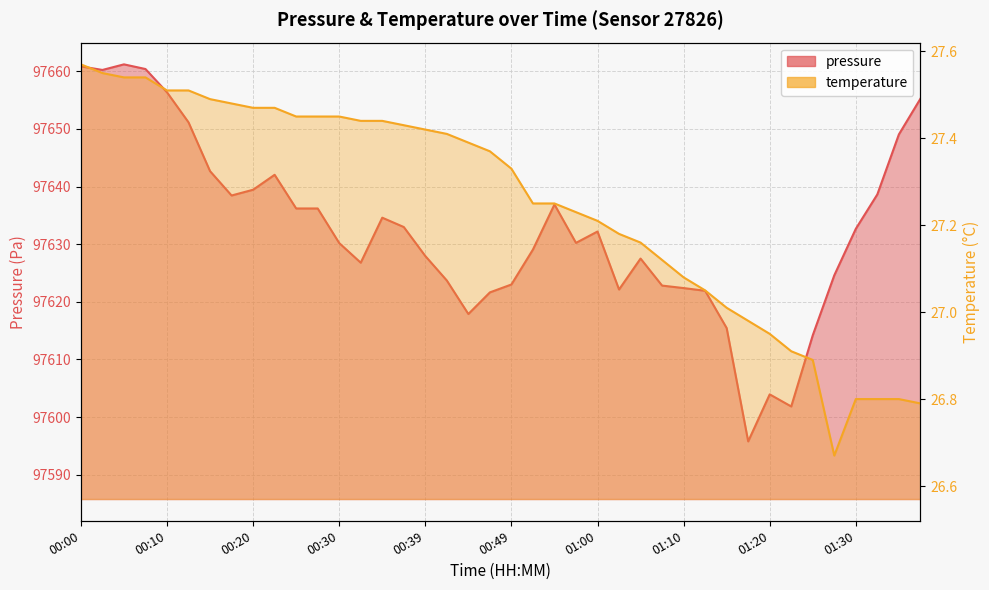

How many interior local valleys does the pressure series have?

8